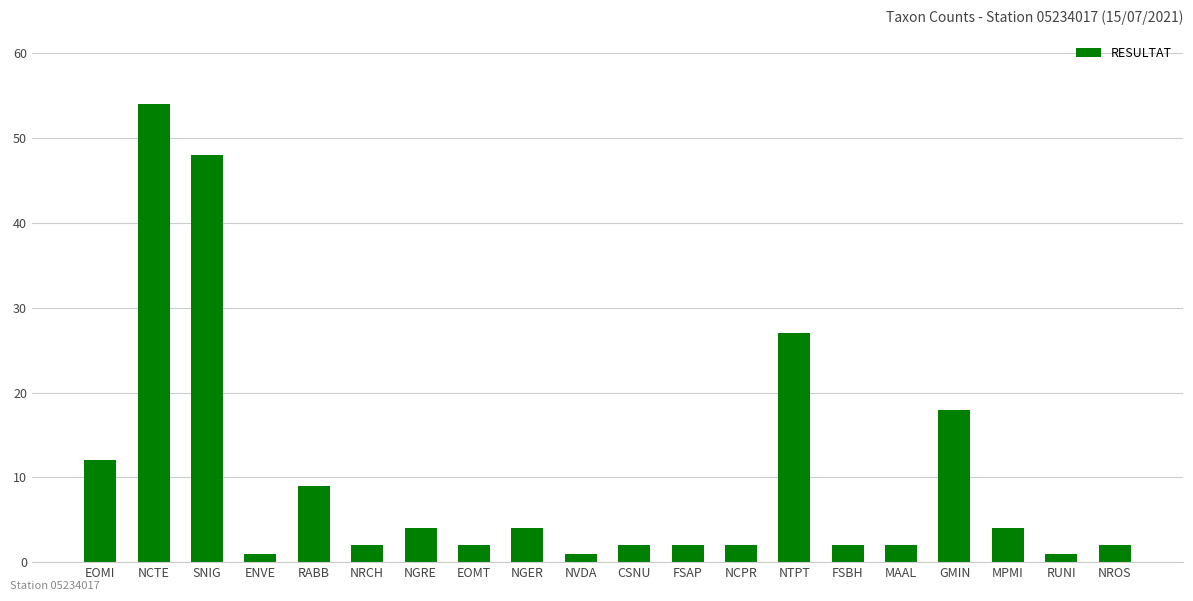

Reading left to right, extract all data points from this chart.

EOMI=12	NCTE=54	SNIG=48	ENVE=1	RABB=9	NRCH=2	NGRE=4	EOMT=2	NGER=4	NVDA=1	CSNU=2	FSAP=2	NCPR=2	NTPT=27	FSBH=2	MAAL=2	GMIN=18	MPMI=4	RUNI=1	NROS=2